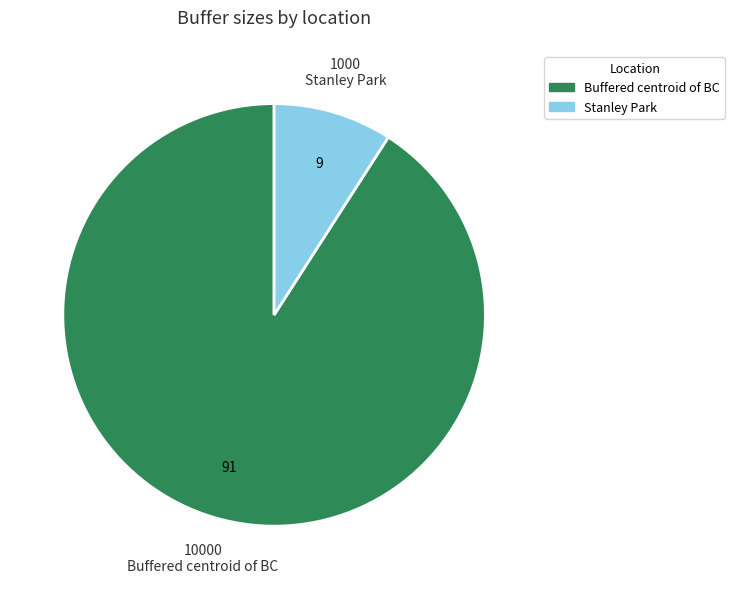

True or false: Stanley Park accounts for 15% of the total.

False